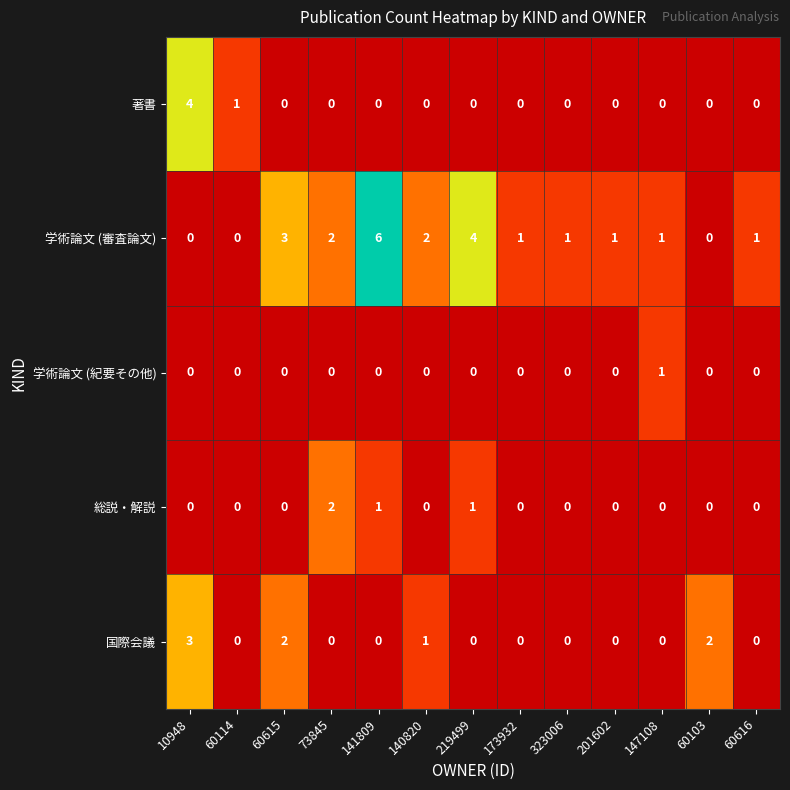

What is the spread (max minus min) of values at 10948?

4